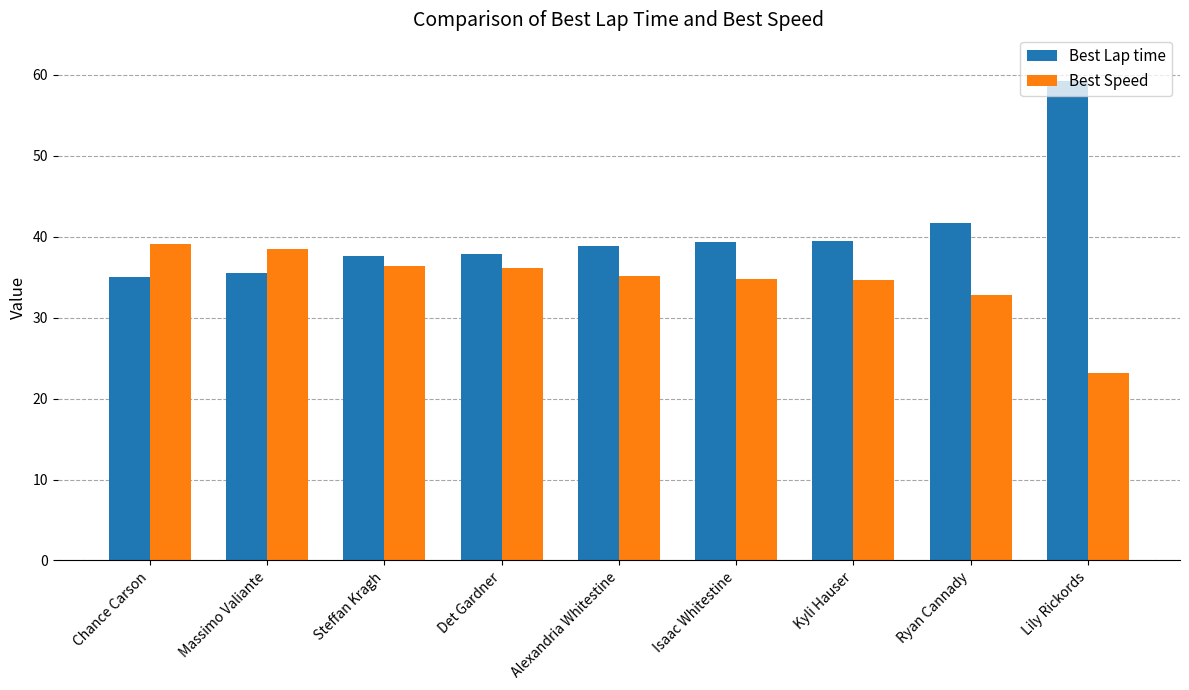

Are the bars grouped side by side (vs. stacked)?

Yes